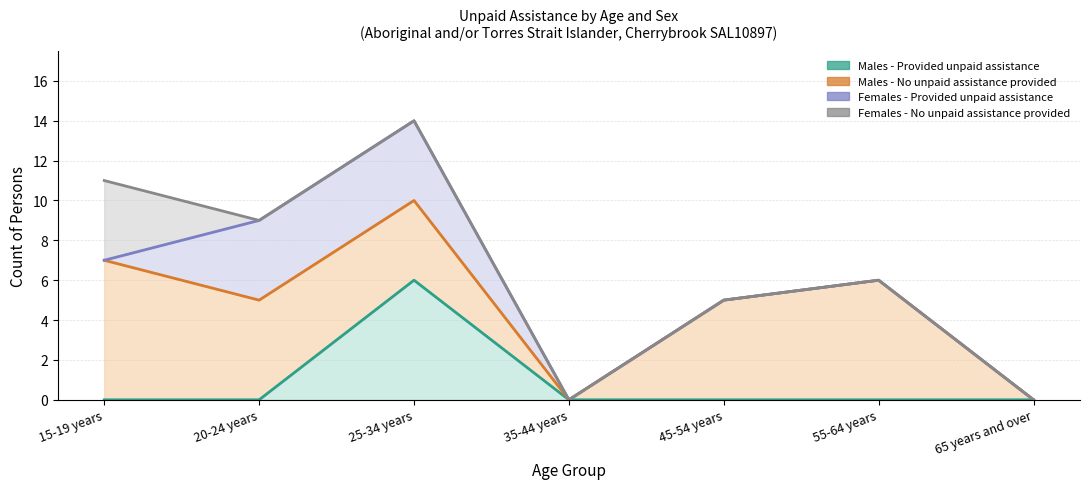

At which category does Males - Provided unpaid assistance reach its first local peak?

25-34 years